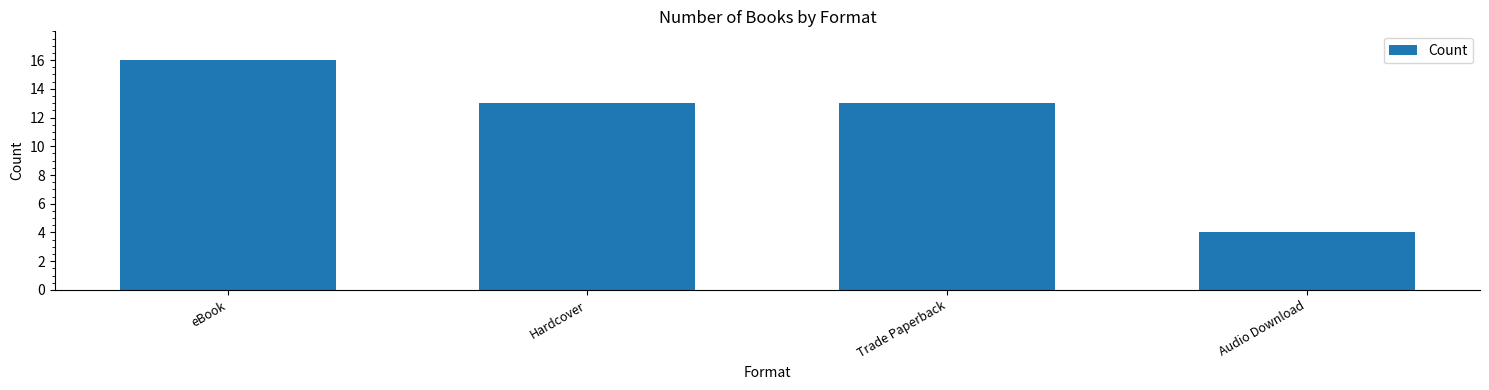

What is the smallest value displayed?

4